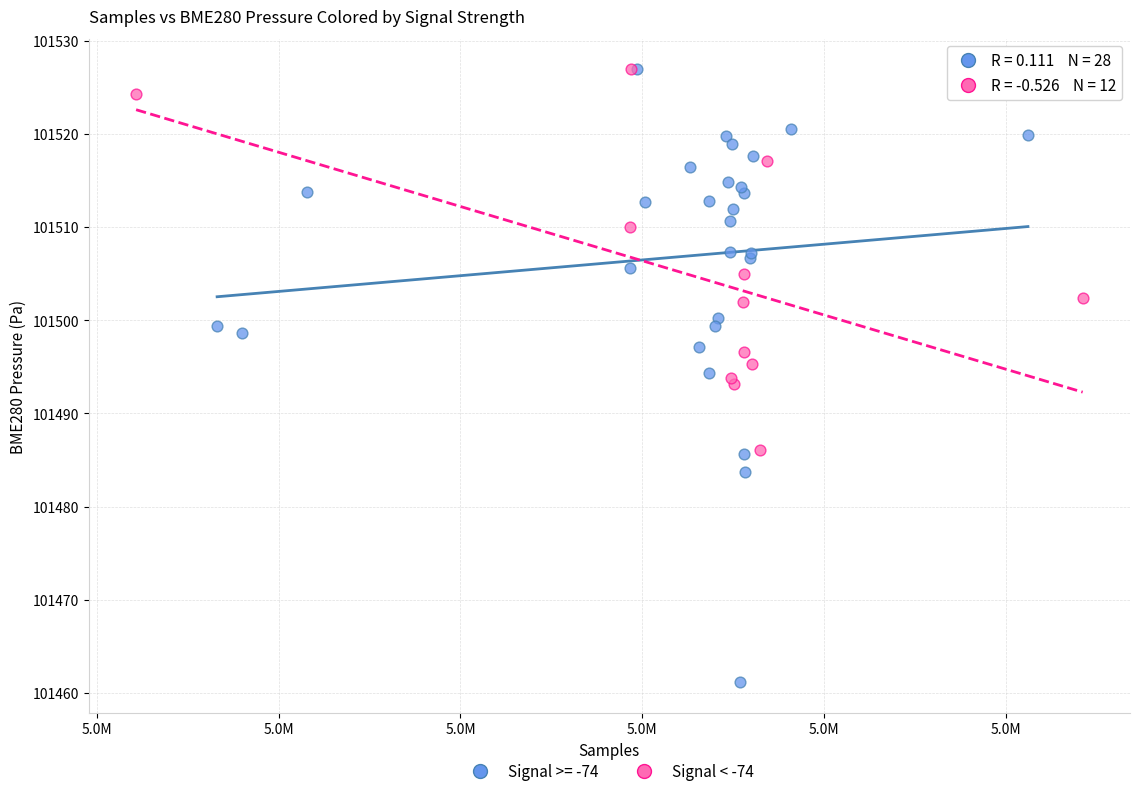

Which series reaches the minimum Y coordinate?

Signal >= -74